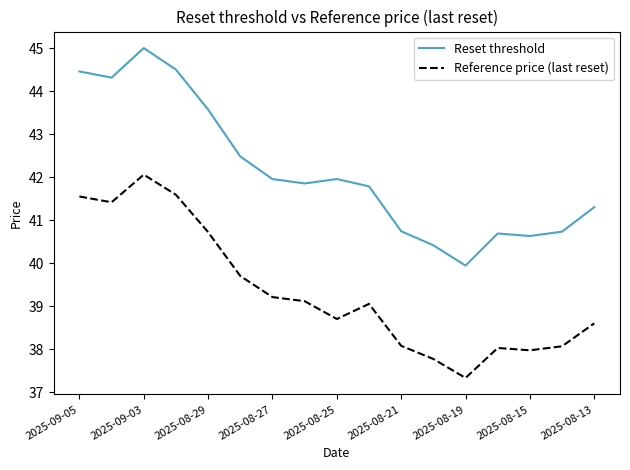

List the series in order of their peak value, highest first.

Reset threshold, Reference price (last reset)